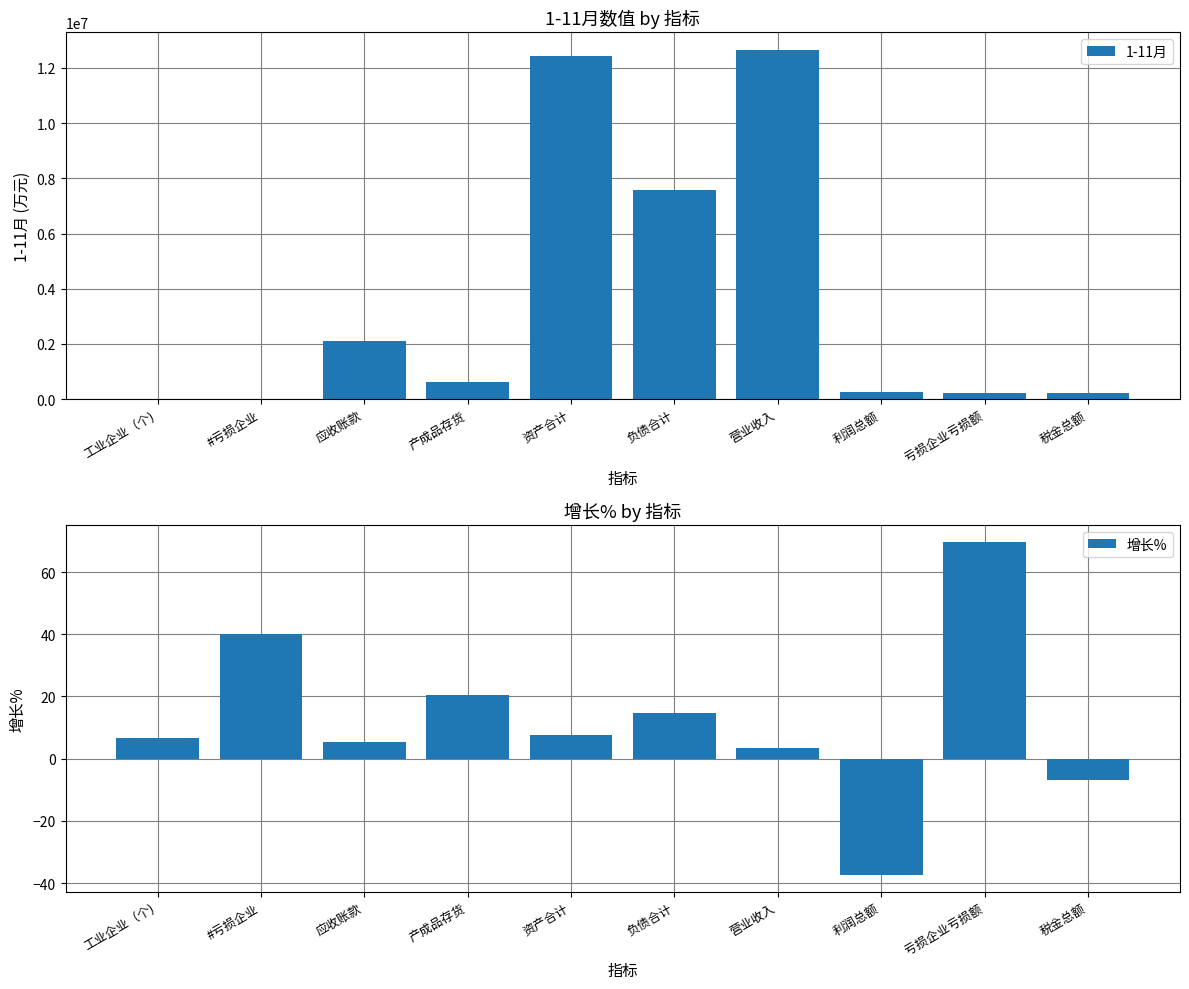

What are all the series names shown in the legend?

1-11月, 增长%